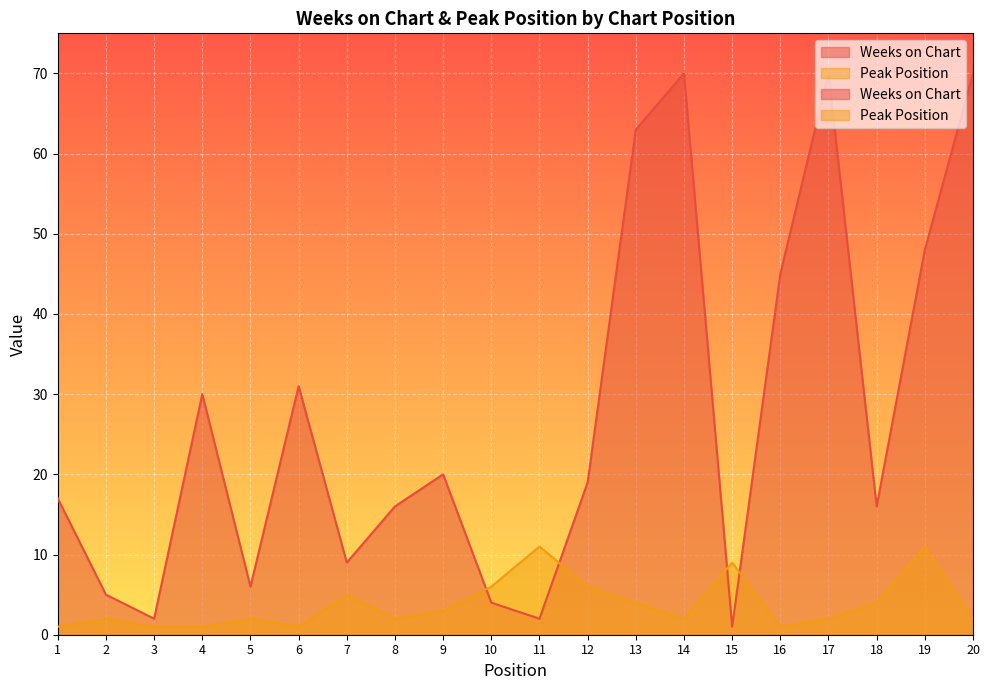

At which category is the sum across all series the highest?

14